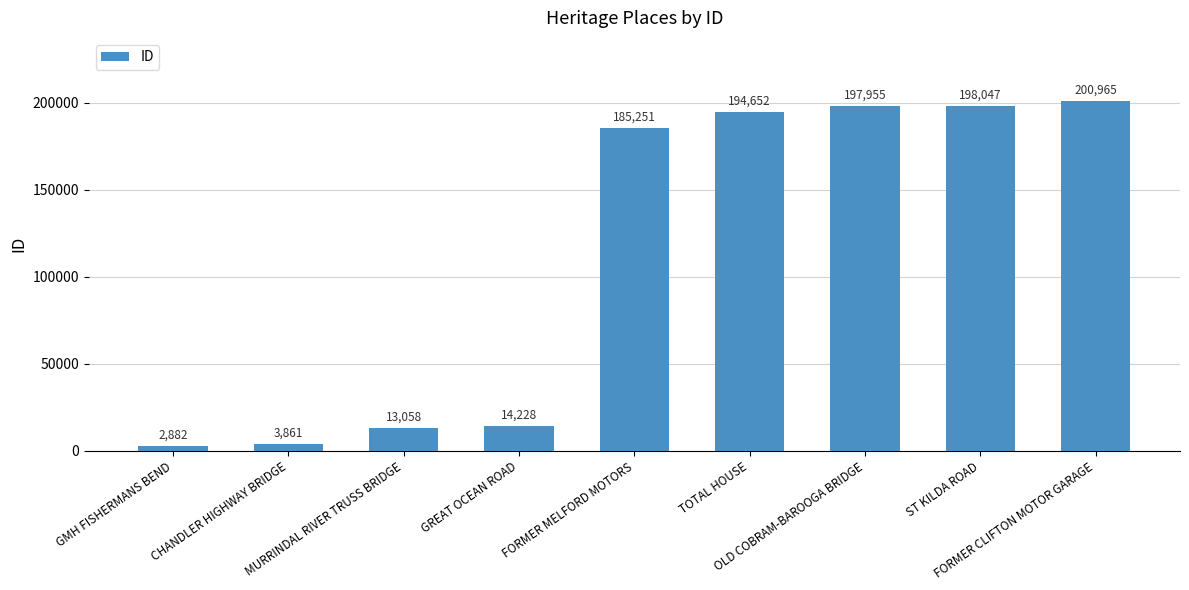

Are the bars grouped side by side (vs. stacked)?

No